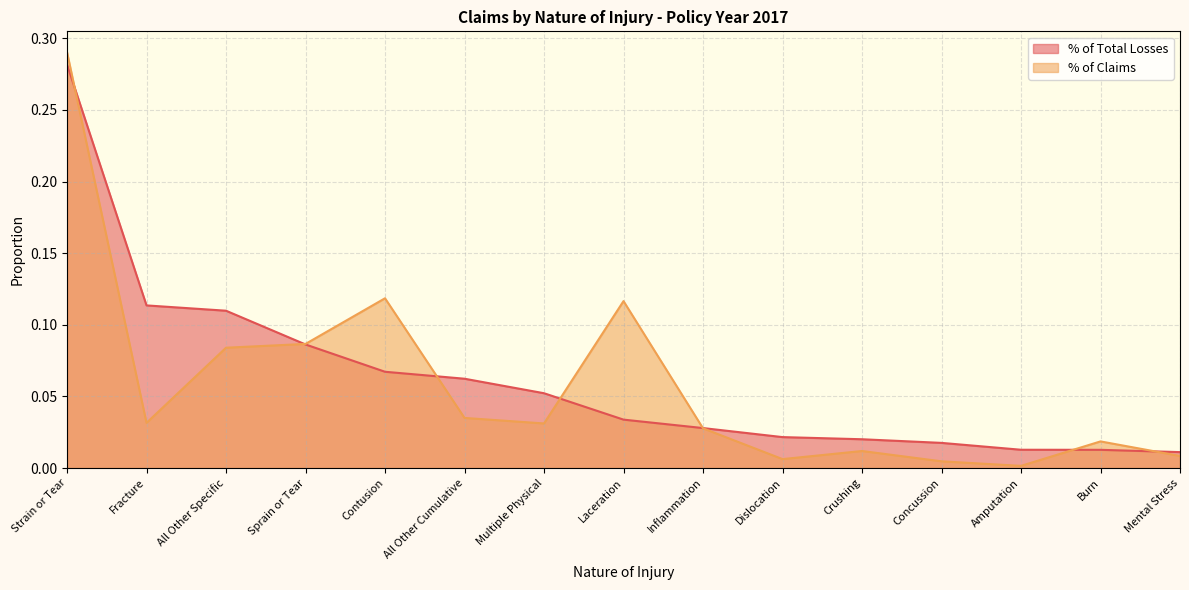

Reading right to left, list all the values displayed in this chart.

% of Total Losses: Mental Stress=0.0	Burn=0.0	Amputation=0.0	Concussion=0.0	Crushing=0.0	Dislocation=0.0	Inflammation=0.0	Laceration=0.0	Multiple Physical=0.1	All Other Cumulative=0.1	Contusion=0.1	Sprain or Tear=0.1	All Other Specific=0.1	Fracture=0.1	Strain or Tear=0.3
% of Claims: Mental Stress=0.0	Burn=0.0	Amputation=0.0	Concussion=0.0	Crushing=0.0	Dislocation=0.0	Inflammation=0.0	Laceration=0.1	Multiple Physical=0.0	All Other Cumulative=0.0	Contusion=0.1	Sprain or Tear=0.1	All Other Specific=0.1	Fracture=0.0	Strain or Tear=0.3